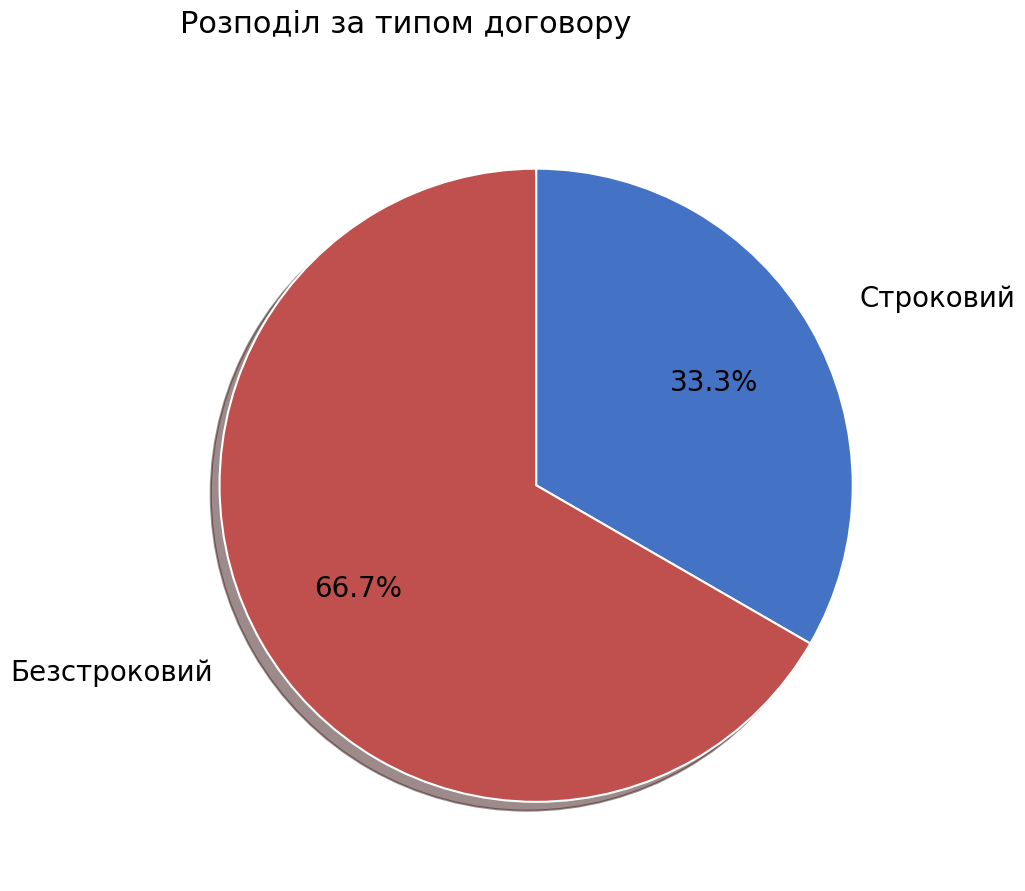

Rank the categories by value from lowest to highest.

Строковий, Безстроковий